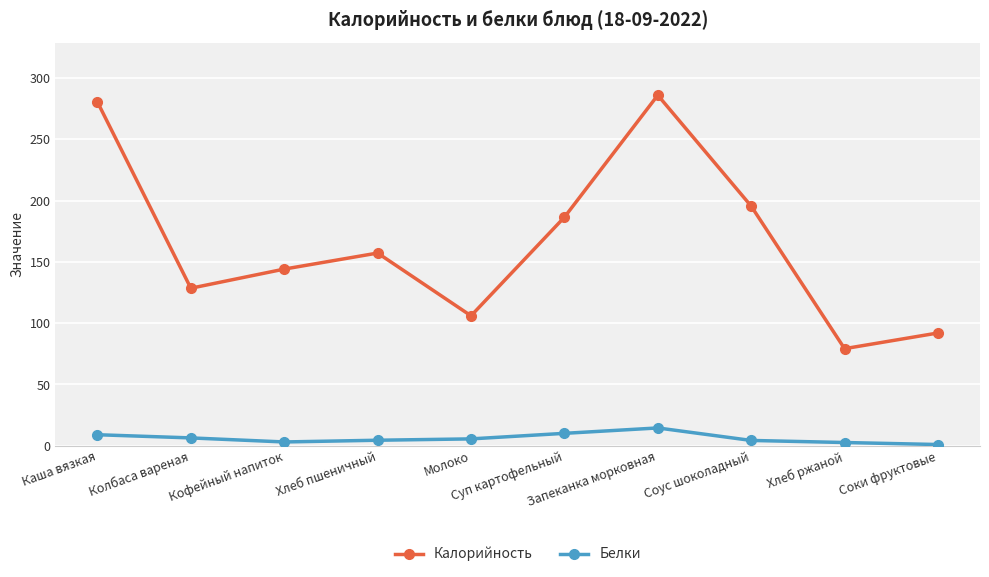

What is the difference between the Калорийность values at Каша вязкая and Хлеб ржаной?

201.2